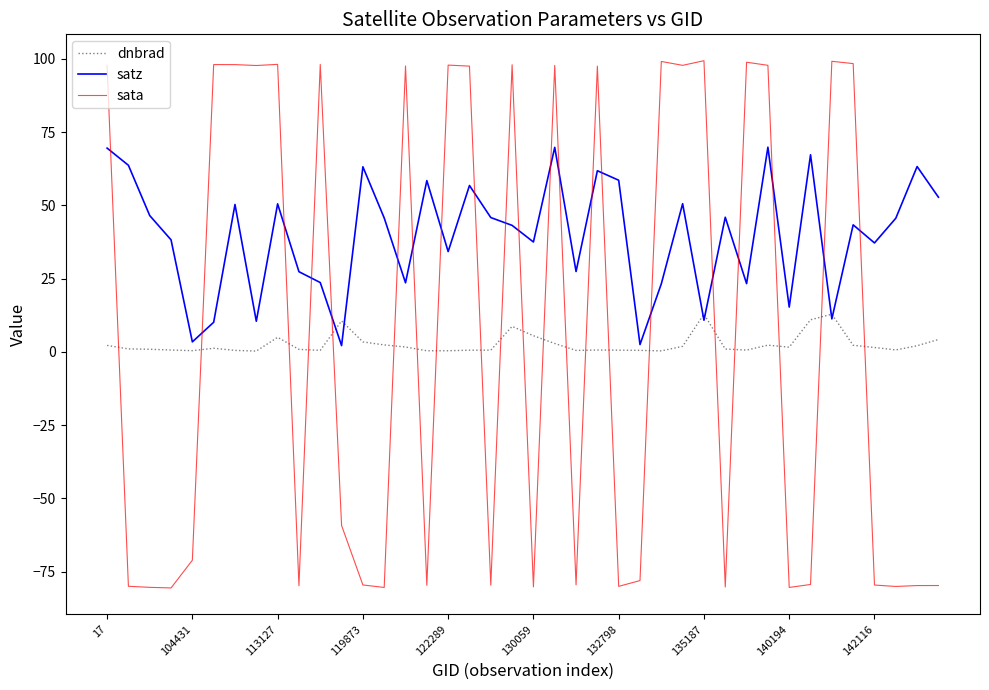

In satz, how many points are lower than both neighbors (excluding endpoints)?

13